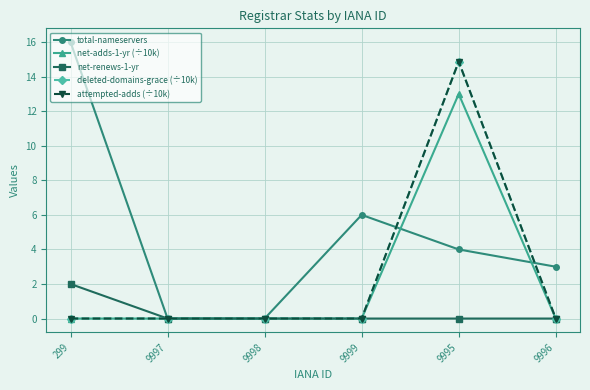

What value does the total-nameservers series have at 299?

16.0